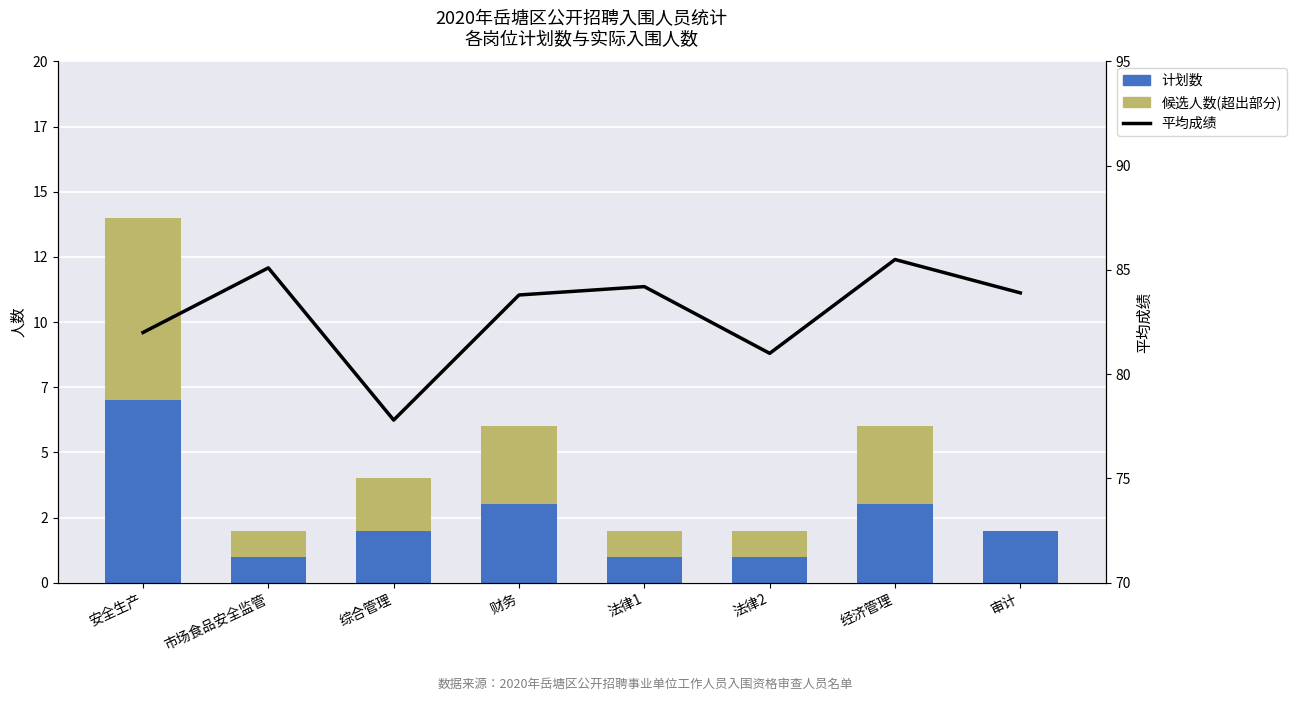

What value does the 候选人数(超出部分) series have at 法律2?

1.0